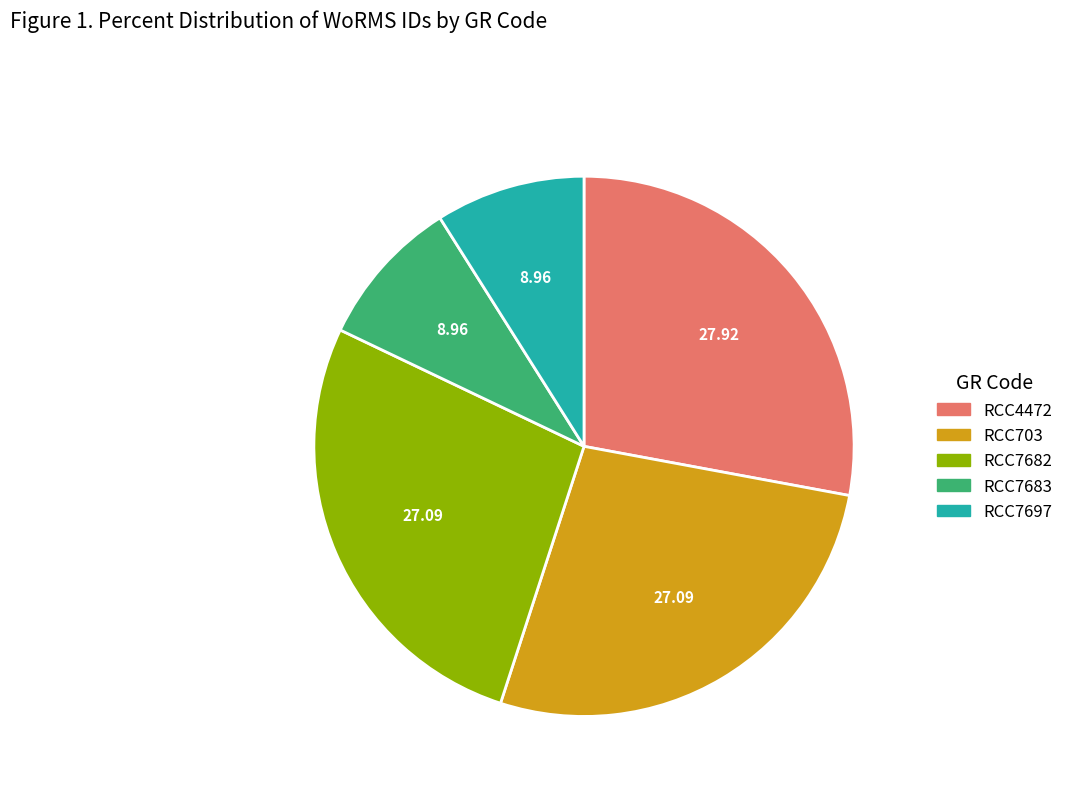

Between RCC7682 and RCC7683, which is larger?

RCC7682